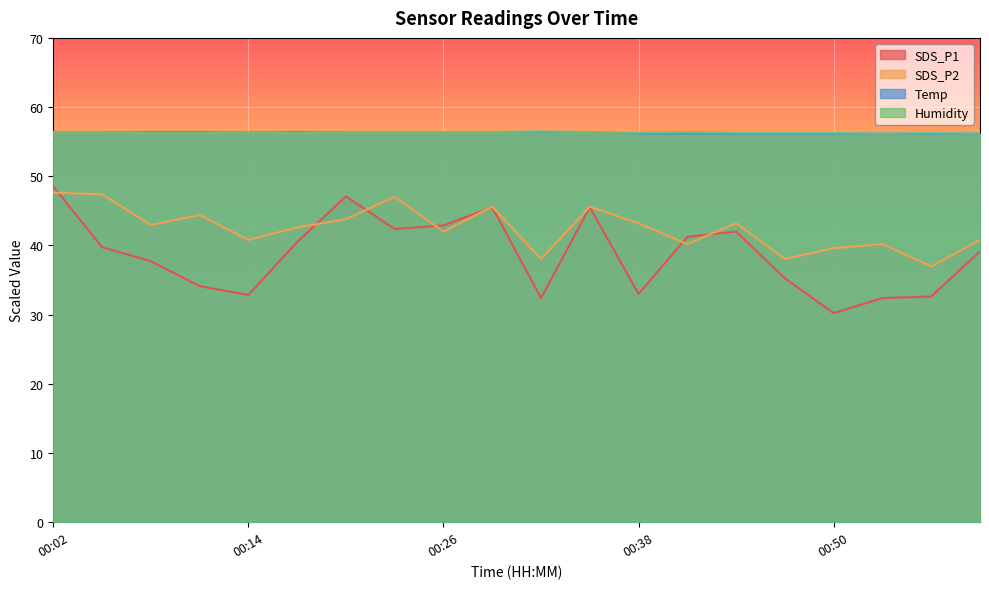

Reading left to right, list all the values displayed in this chart.

SDS_P1: 00:02=48.5	00:05=39.8	00:08=37.7	00:11=34.1	00:14=32.9	00:17=40.5	00:20=47.1	00:23=42.4	00:26=42.9	00:29=45.5	00:32=32.4	00:35=45.5	00:38=33.0	00:41=41.2	00:44=42.0	00:47=35.2	00:50=30.2	00:53=32.4	00:56=32.6	00:59=39.1
SDS_P2: 00:02=47.6	00:05=47.4	00:08=43.0	00:11=44.4	00:14=40.8	00:17=42.6	00:20=43.8	00:23=47.0	00:26=42.0	00:29=45.6	00:32=38.0	00:35=45.6	00:38=43.2	00:41=40.2	00:44=43.2	00:47=38.0	00:50=39.6	00:53=40.2	00:56=37.0	00:59=40.8
Temp: 00:02=56.4	00:05=56.4	00:08=56.4	00:11=56.4	00:14=56.4	00:17=56.4	00:20=56.4	00:23=56.4	00:26=56.4	00:29=56.4	00:32=56.4	00:35=56.4	00:38=56.2	00:41=56.2	00:44=56.2	00:47=56.2	00:50=56.2	00:53=56.2	00:56=56.2	00:59=56.2
Humidity: 00:02=56.4	00:05=56.4	00:08=56.3	00:11=56.3	00:14=56.4	00:17=56.3	00:20=56.4	00:23=56.4	00:26=56.4	00:29=56.4	00:32=56.5	00:35=56.4	00:38=56.3	00:41=56.4	00:44=56.3	00:47=56.3	00:50=56.3	00:53=56.2	00:56=56.3	00:59=56.2